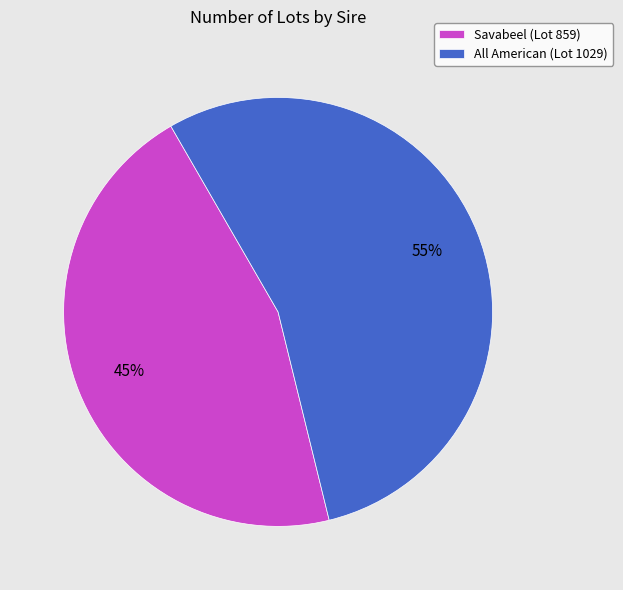

What percentage is the All American slice, to the nearest percent?

55%